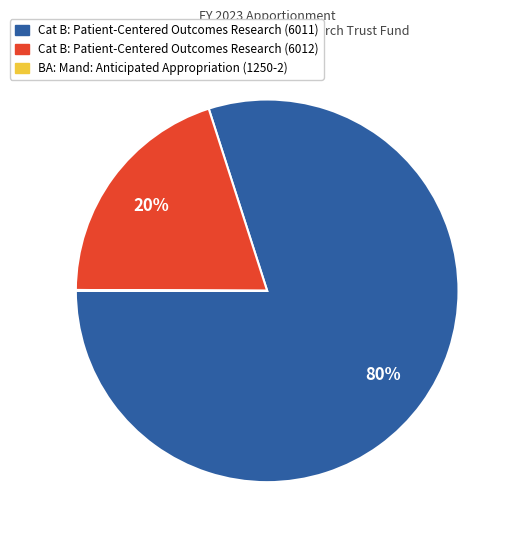

To the nearest percent, what is the difference between the Cat B: Patient-Centered Outcomes Research (6012) and Cat B: Patient-Centered Outcomes Research (6011) slice percentages?

60%